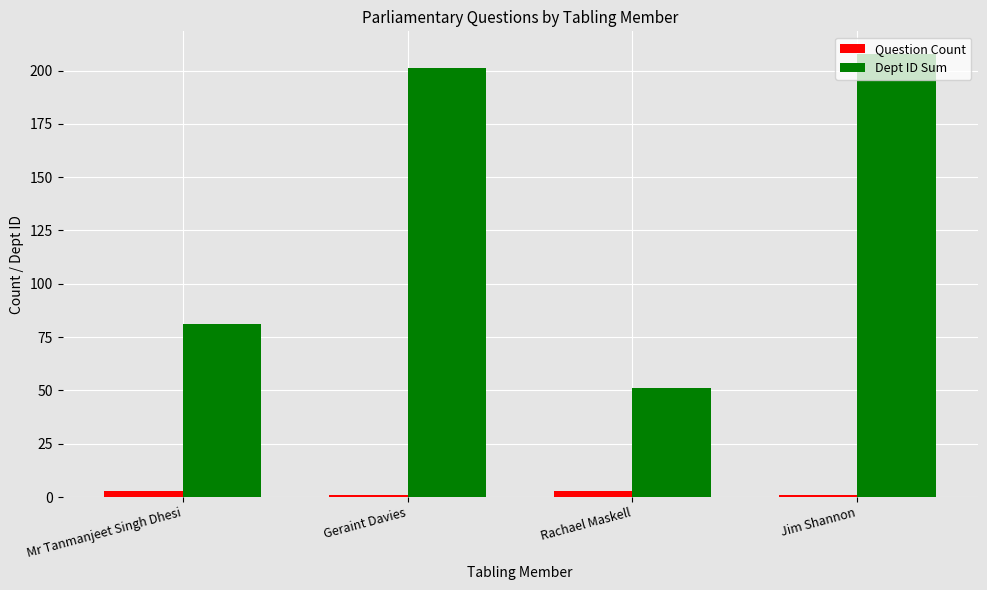

Count the number of data series in this chart.

2